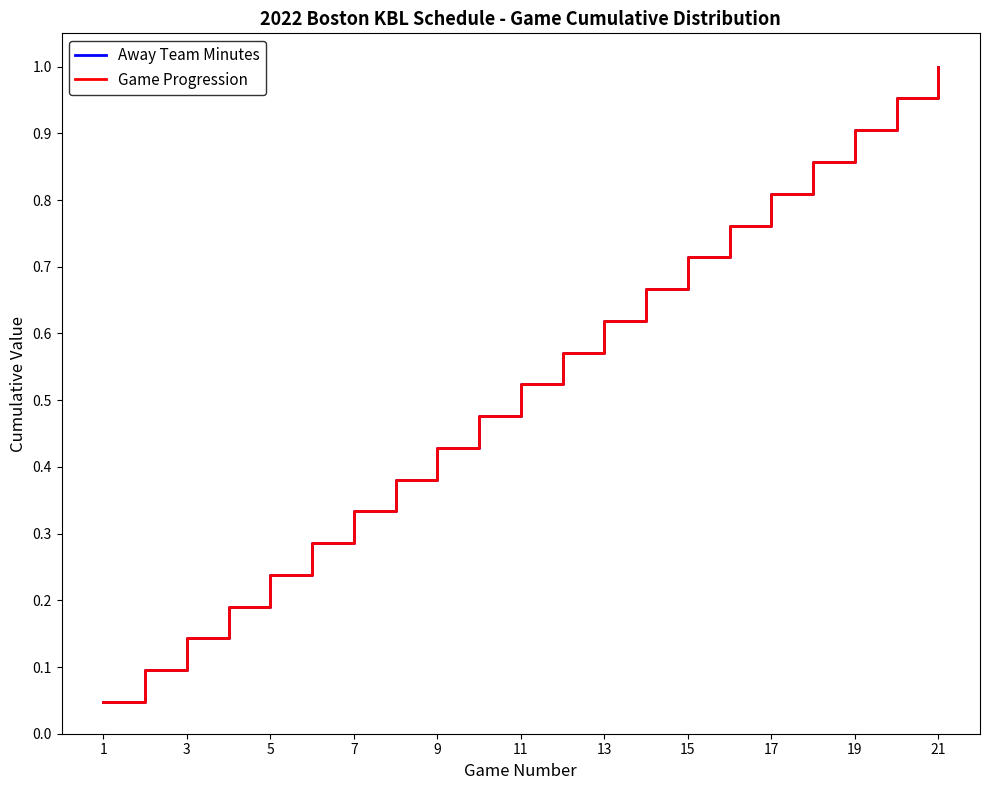

Which series has the largest range (max minus min)?

Away Team Minutes